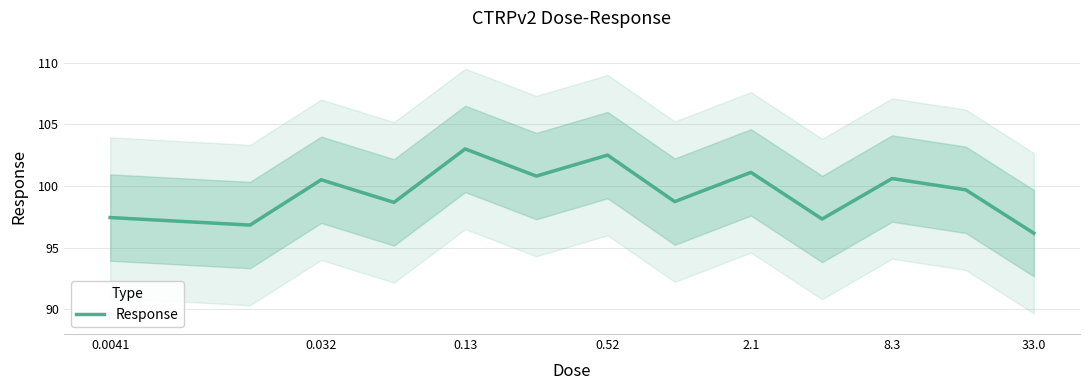

Which category has the lowest value in the Response series?

33.0